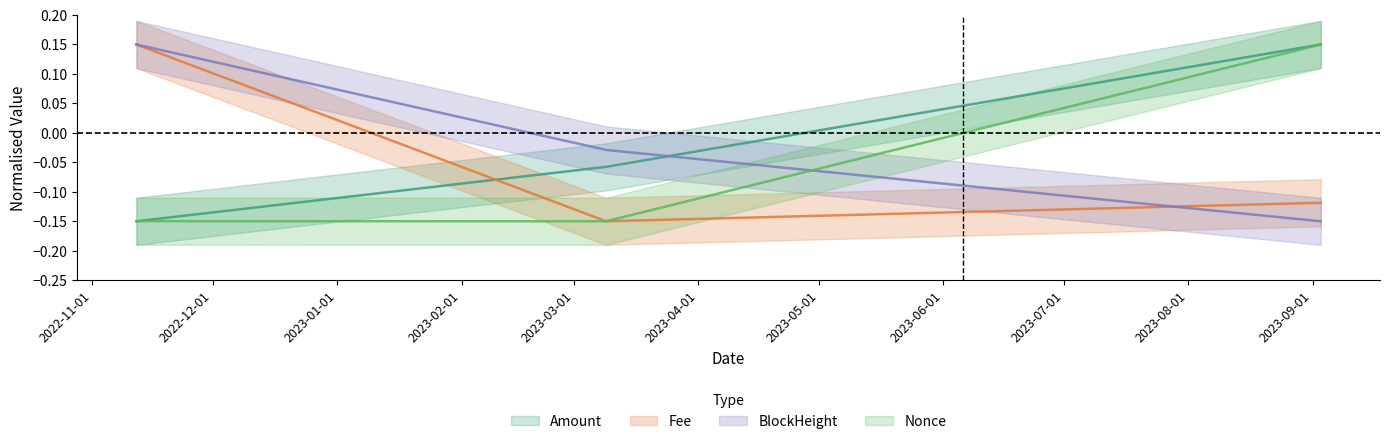

Count the Fee values in the range 0 to 1.

1